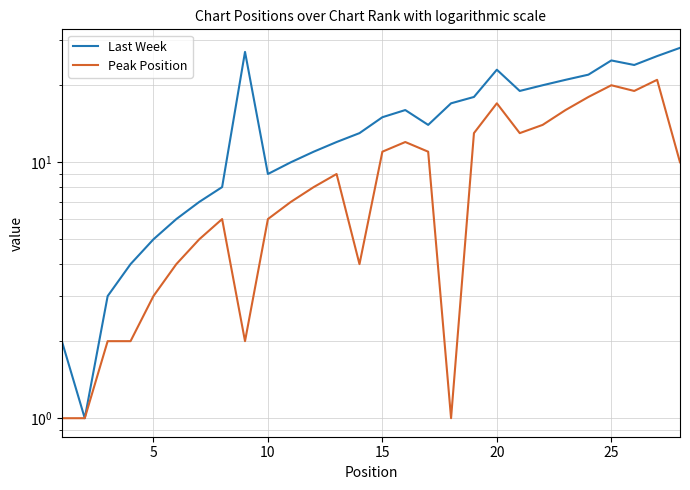

At how many categories does at least one series exceed 16?

12